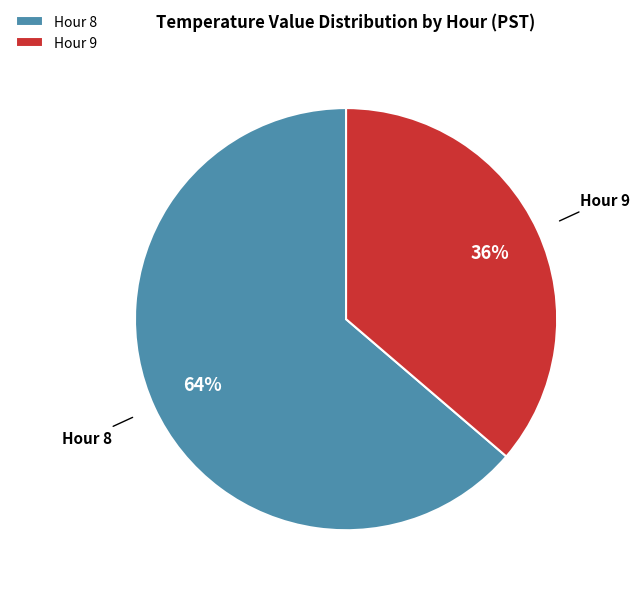

Do Hour 9 and Hour 8 together represent more than half of the pie?

Yes